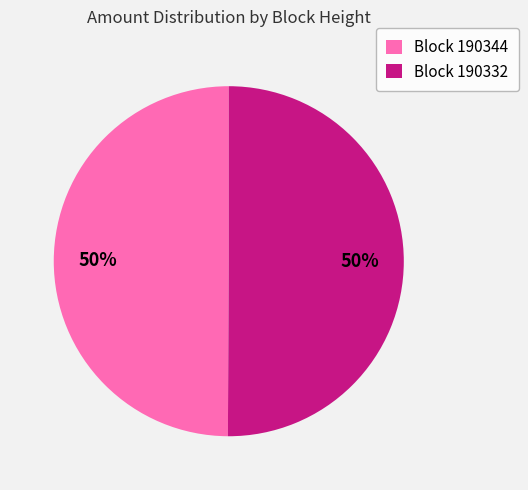

To the nearest percent, what percentage of the pie is Block 190344?

50%